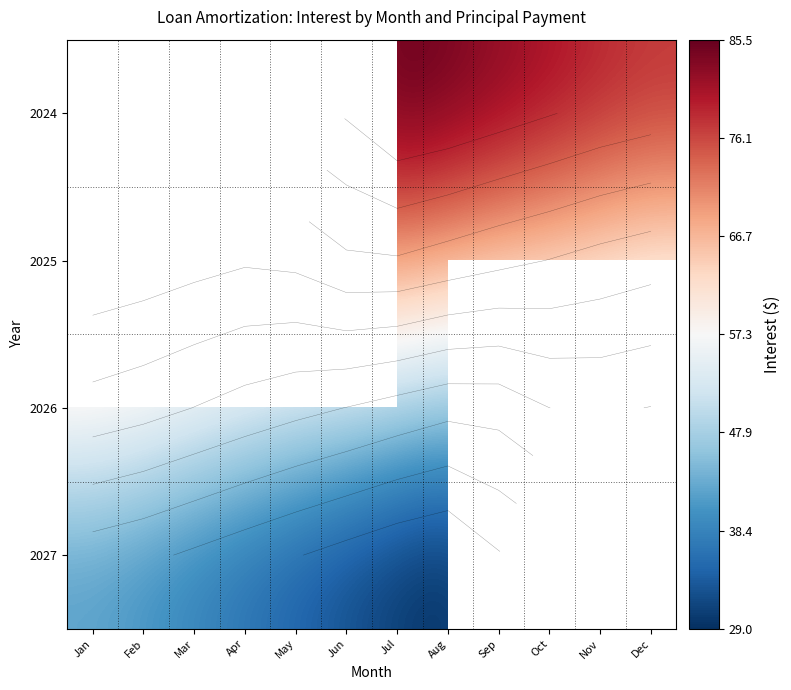

Count the number of data series in this chart.

4